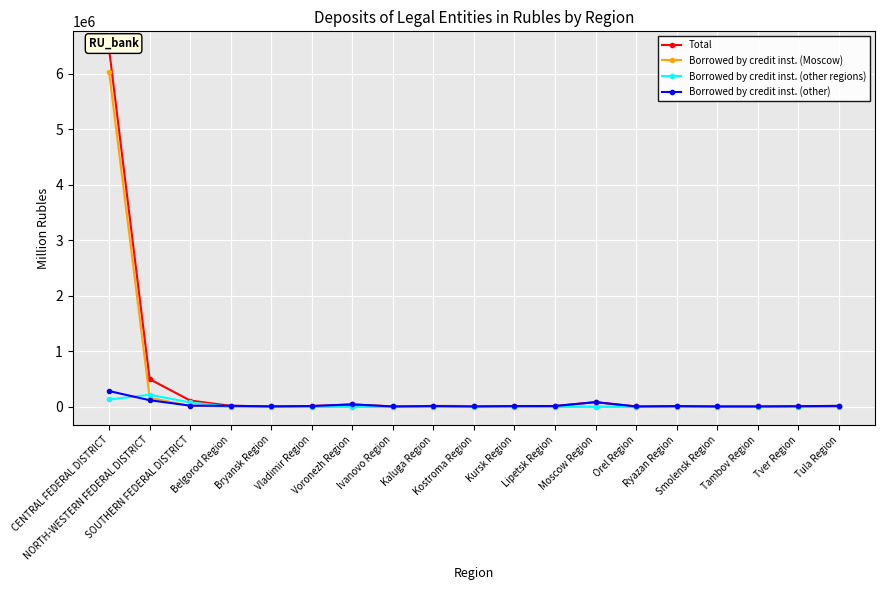

True or false: Borrowed by credit inst. (other regions) has more than 1 points higher than both neighbors.

True